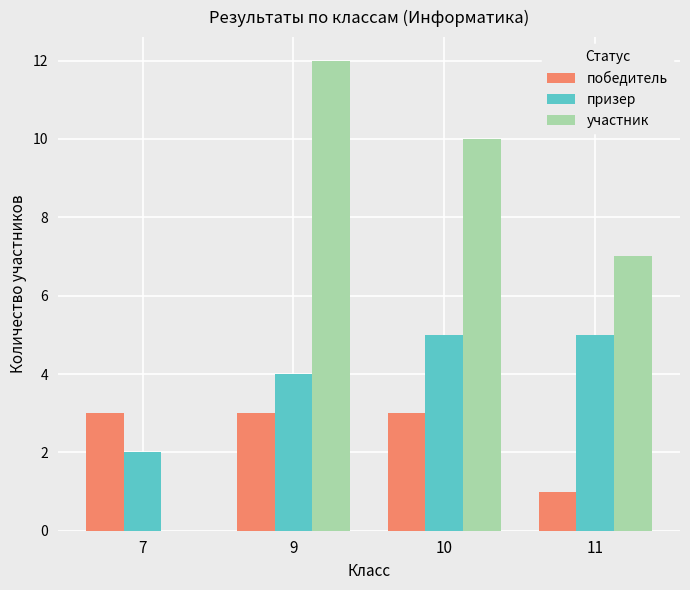

What is the highest value of the участник series?

12